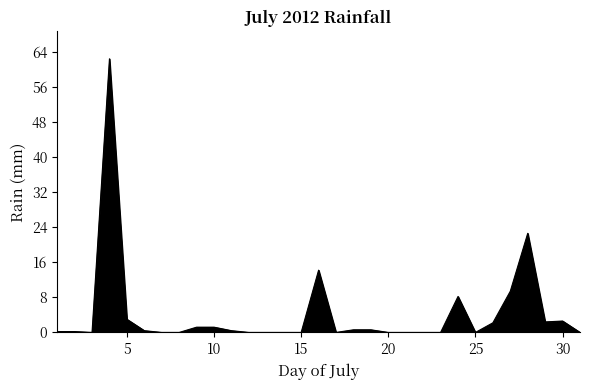

What is the maximum value shown in the chart?

62.4